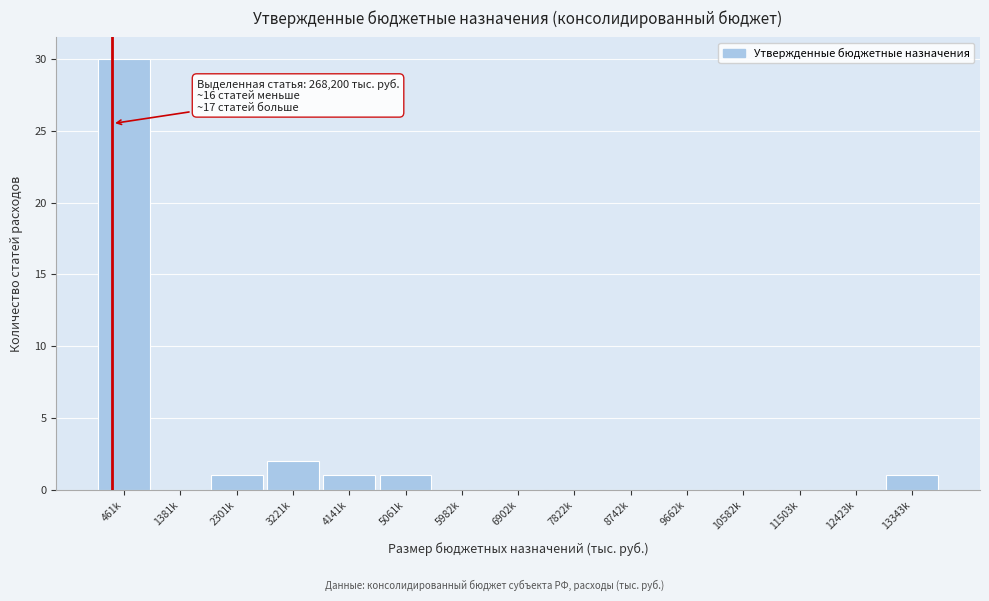

Reading right to left, transcribe all the data shown in this chart.

13343k=1	12423k=0	11503k=0	10582k=0	9662k=0	8742k=0	7822k=0	6902k=0	5982k=0	5061k=1	4141k=1	3221k=2	2301k=1	1381k=0	461k=30